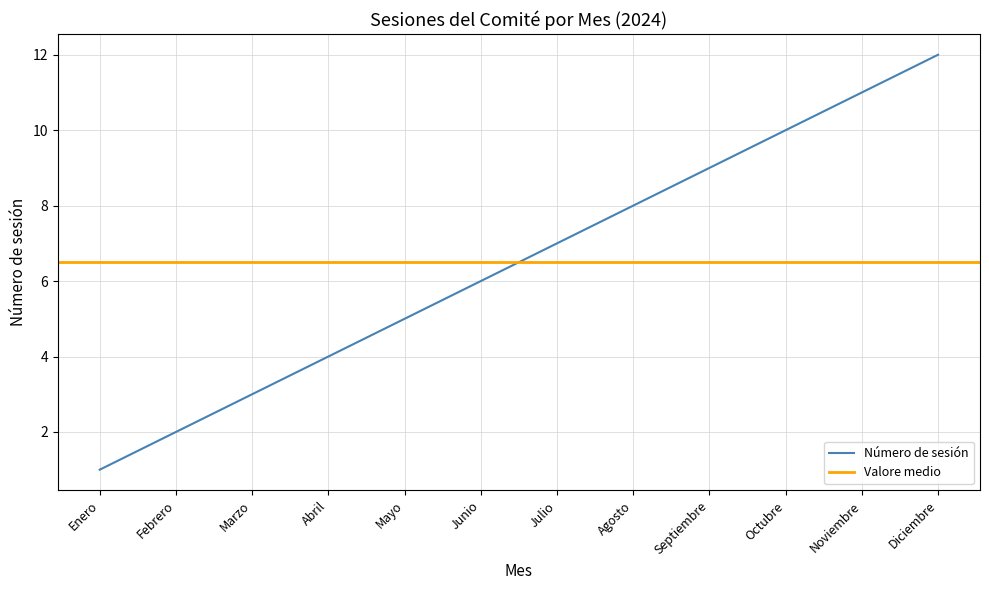

How many data points are less than 7?

6